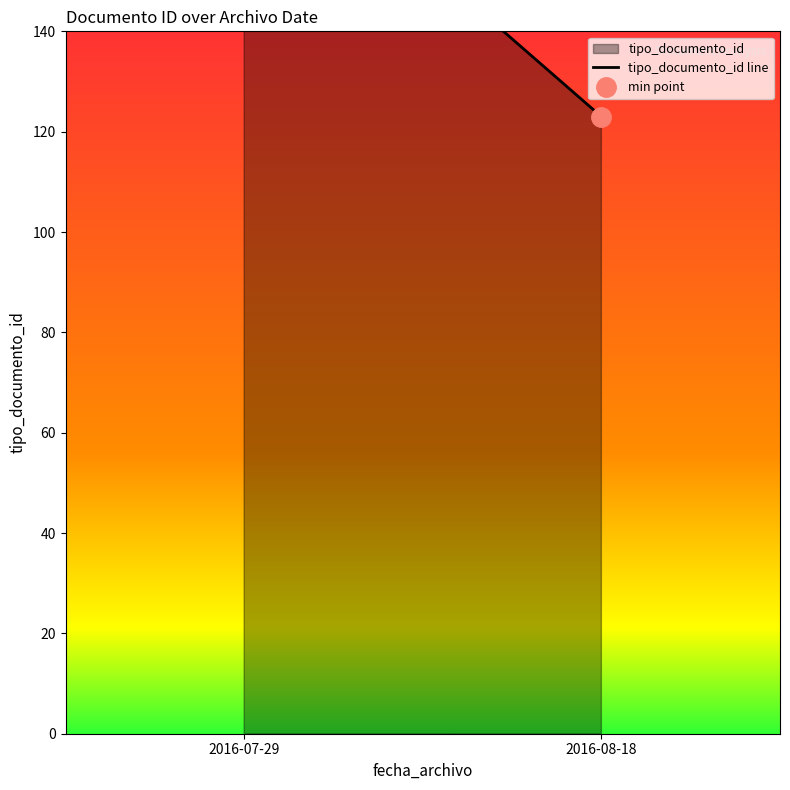

List the labels in order of value, smallest first.

2016-08-18, 2016-07-29